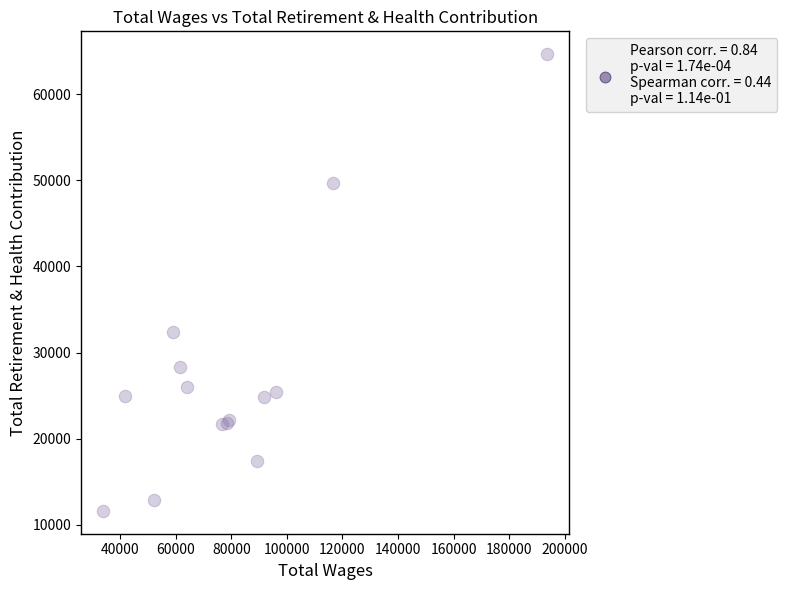

What Y value in the scatter plot is closest to 38135?

32346